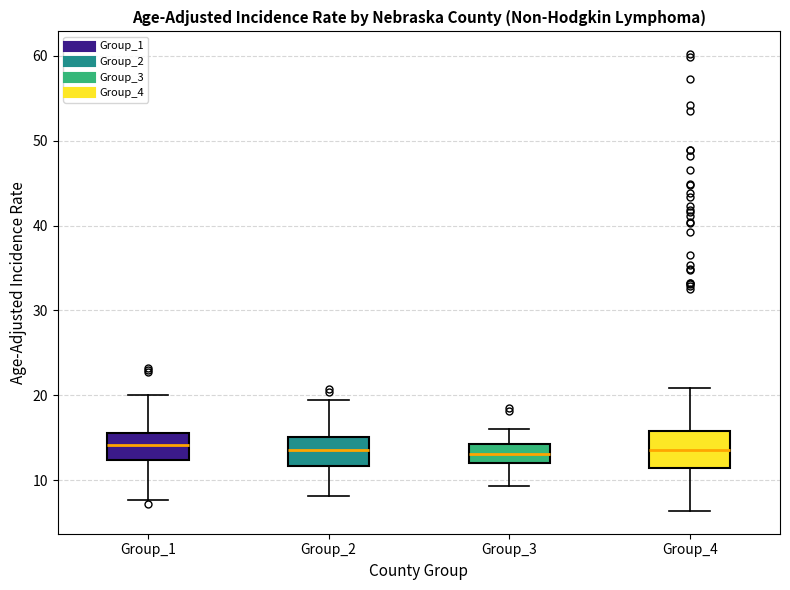

Where does the upper whisker of the box for Group_1 end on the y-axis? The values are not printed on the chart, so give them approximately, as read against the axis.

20